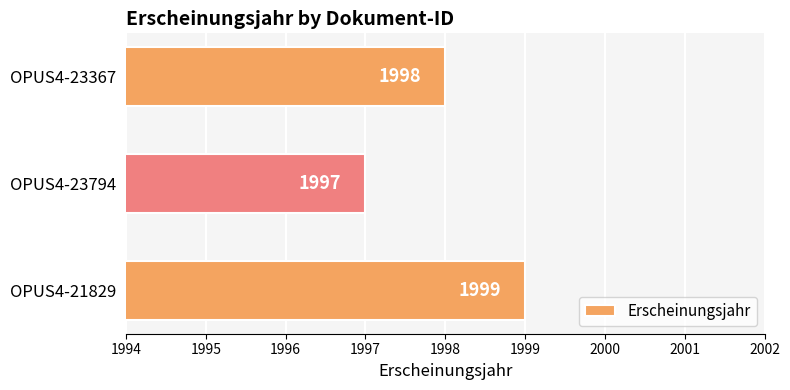

Reading top to bottom, what are all the values shown in this chart?

1998	1997	1999